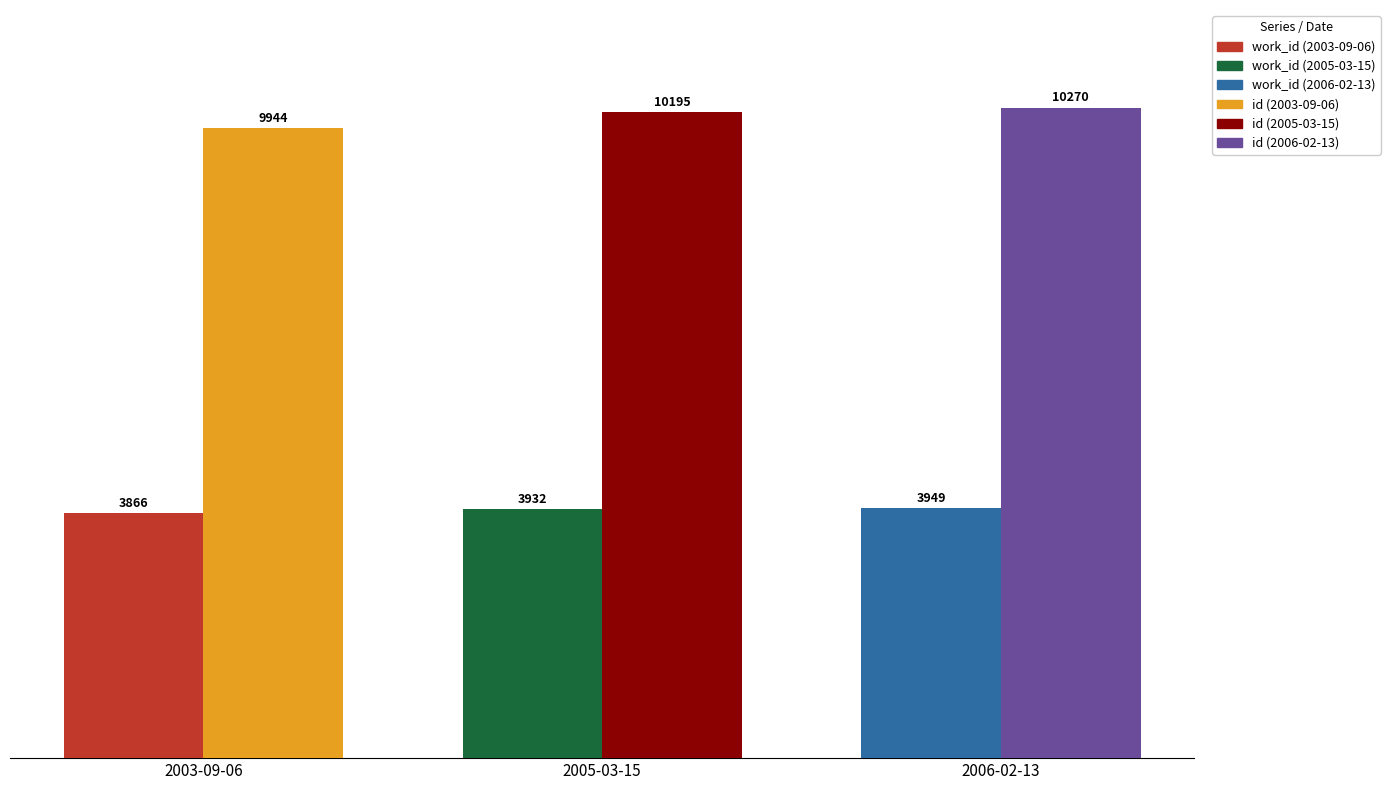

What is the label of the 1st bar from the left?

2003-09-06